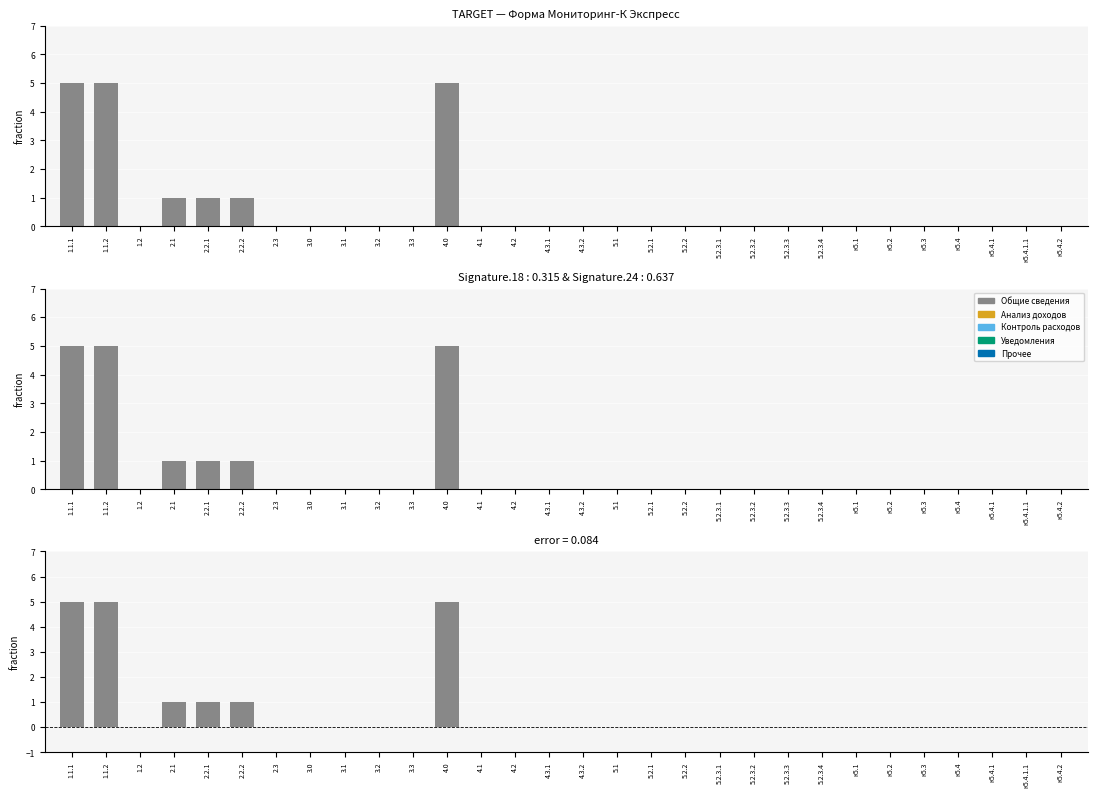

True or false: Органы местного самоуправления has a value of 1 at 1.1.2.

False